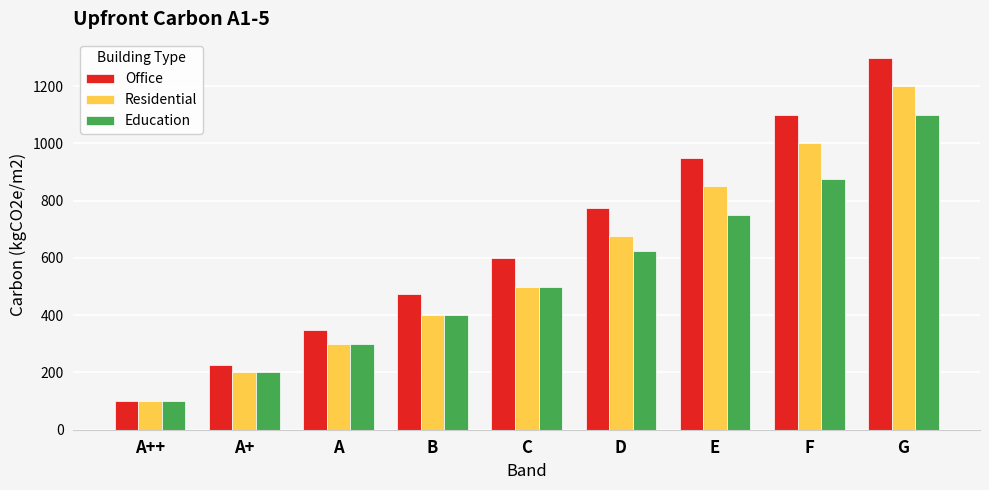

What position from the right is A+?

8